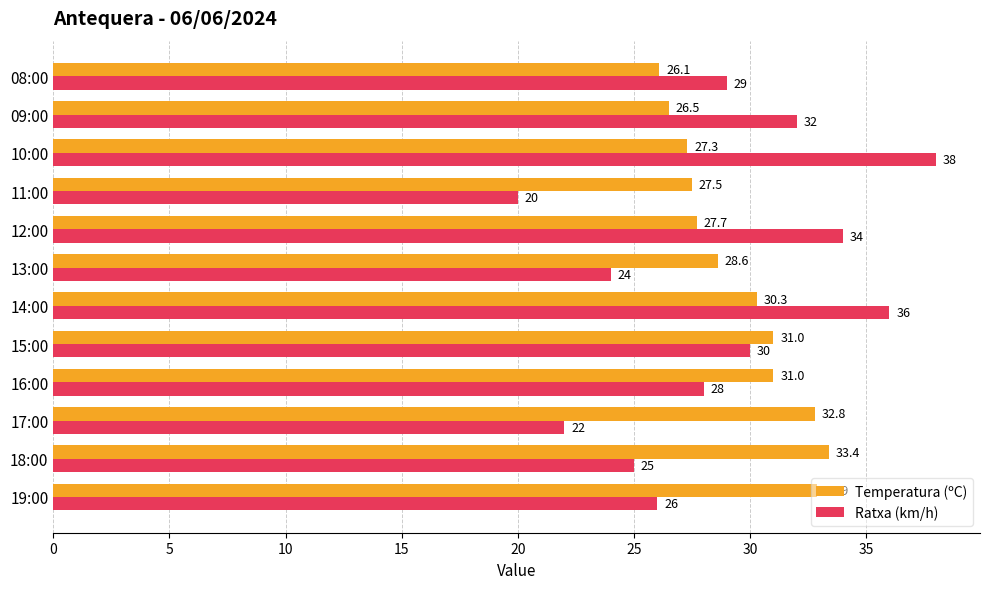

What is the difference between the maximum and minimum values in the Ratxa (km/h) series?

18.0